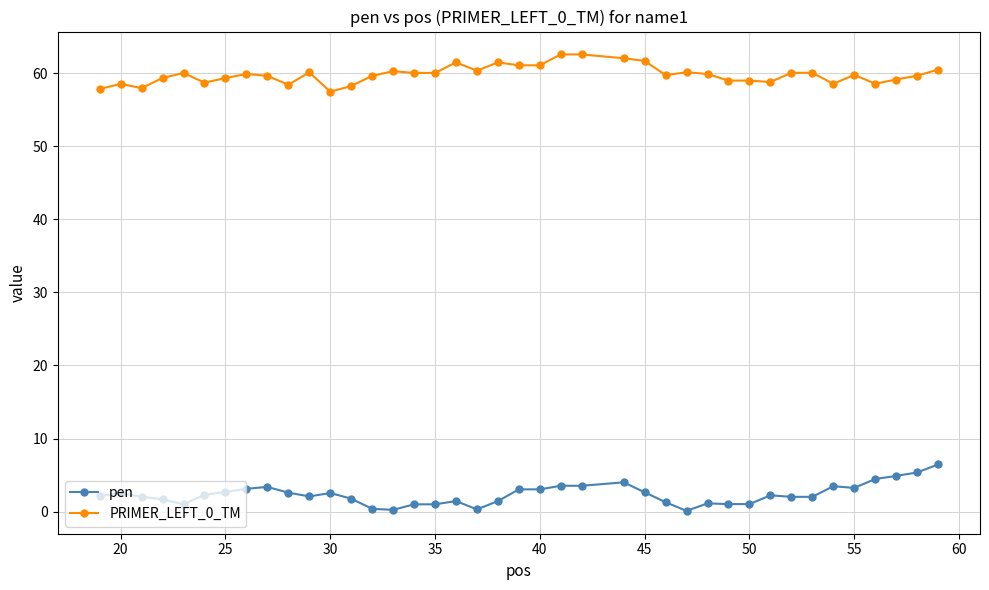

What is the sum of all PRIMER_LEFT_0_TM values?

2391.6